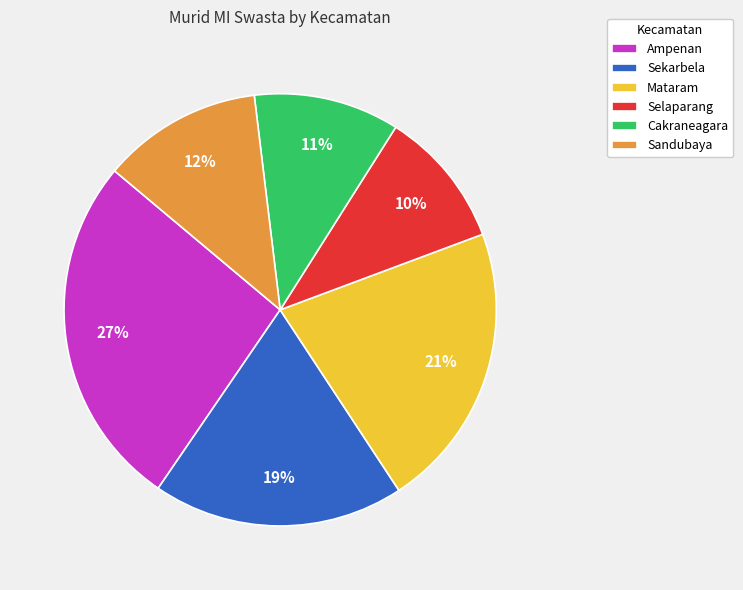

The Sekarbela slice represents 29% of the pie. True or false?

False